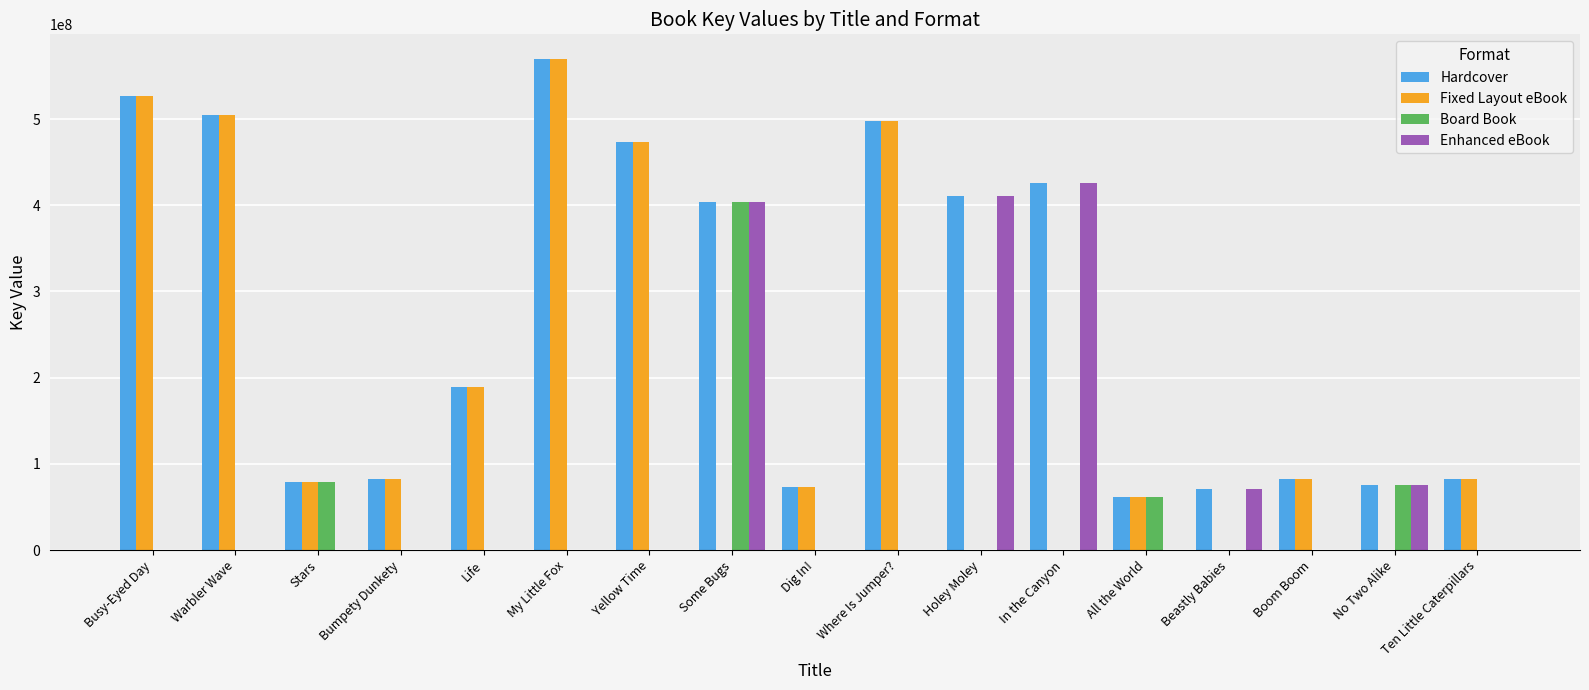

What is the maximum value for Enhanced eBook?

425674219